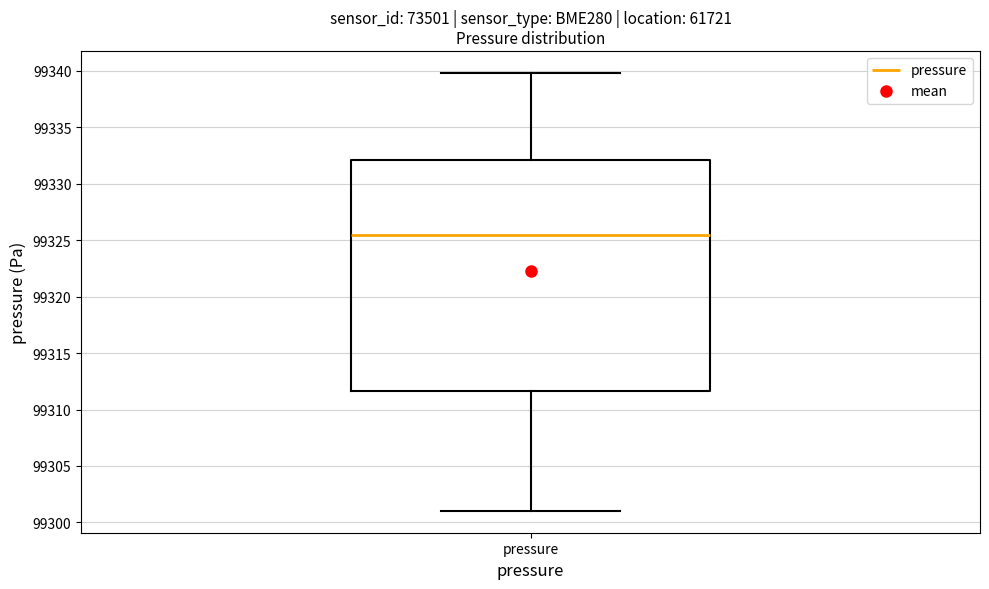

Transcribe this box plot: give where the median line is, the range the box spans, and where the two whiskers end, as read against the y-axis. The values are not printed on the chart, so give them approximately, as read against the axis.

median 99325.5, box 99311.5 to 99332.0, whiskers 99301.0 to 99340.0